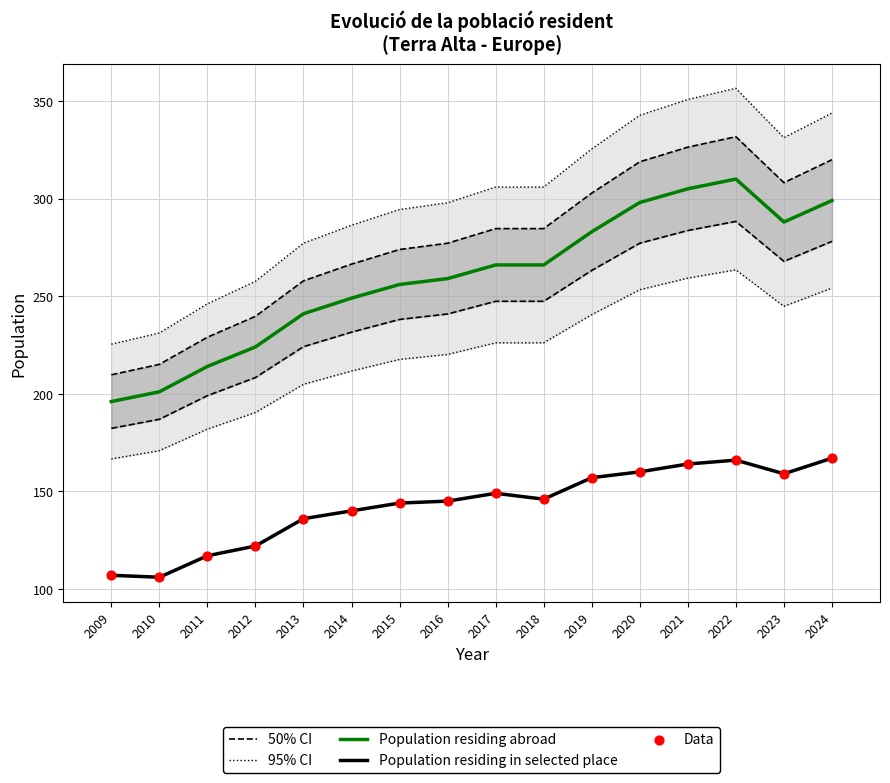

At which category is the sum across all series the highest?

2022